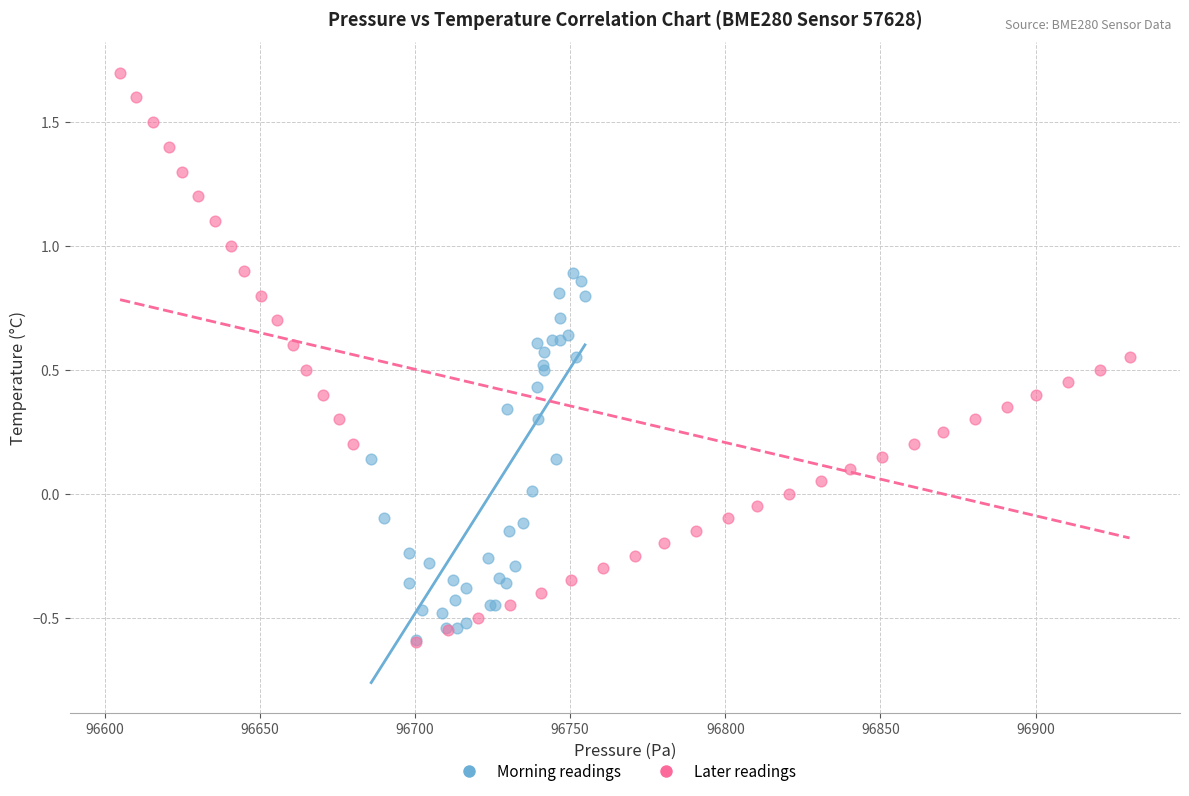

Which series has the largest Y range (max minus min)?

Later readings